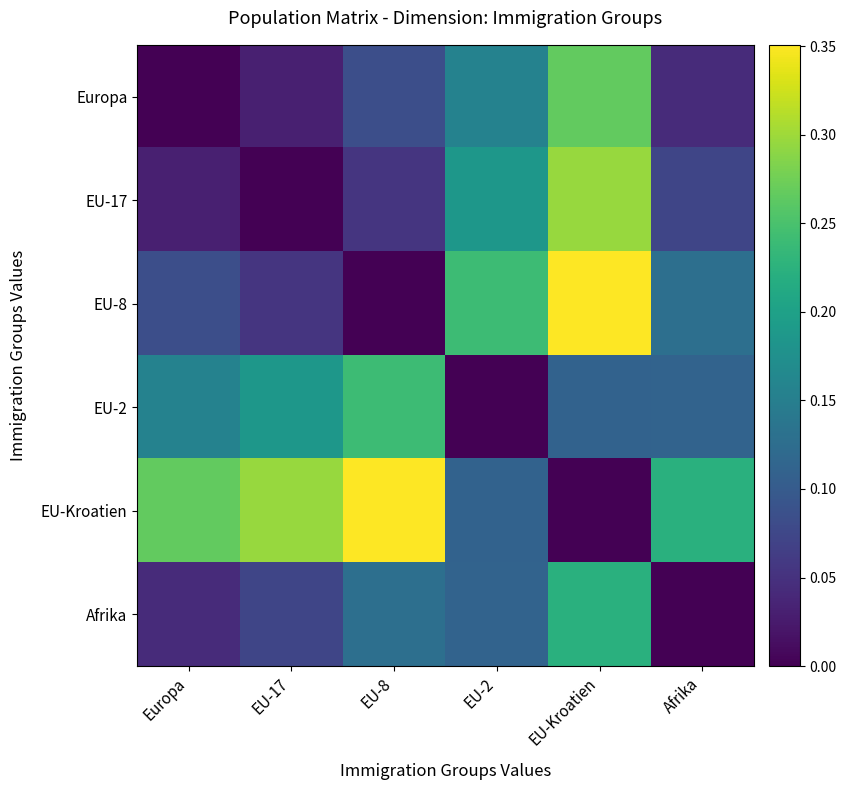

Reading right to left, list all the values displayed in this chart.

Europa: Afrika=0.0	EU-Kroatien=0.3	EU-2=0.2	EU-8=0.1	EU-17=0.0	Europa=0.0
EU-17: Afrika=0.1	EU-Kroatien=0.3	EU-2=0.2	EU-8=0.1	EU-17=0.0	Europa=0.0
EU-8: Afrika=0.1	EU-Kroatien=0.4	EU-2=0.2	EU-8=0.0	EU-17=0.1	Europa=0.1
EU-2: Afrika=0.1	EU-Kroatien=0.1	EU-2=0.0	EU-8=0.2	EU-17=0.2	Europa=0.2
EU-Kroatien: Afrika=0.2	EU-Kroatien=0.0	EU-2=0.1	EU-8=0.4	EU-17=0.3	Europa=0.3
Afrika: Afrika=0.0	EU-Kroatien=0.2	EU-2=0.1	EU-8=0.1	EU-17=0.1	Europa=0.0